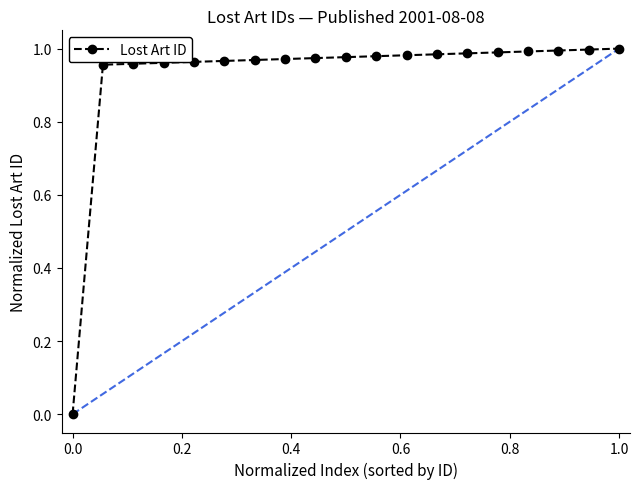

What is the average value?

0.9